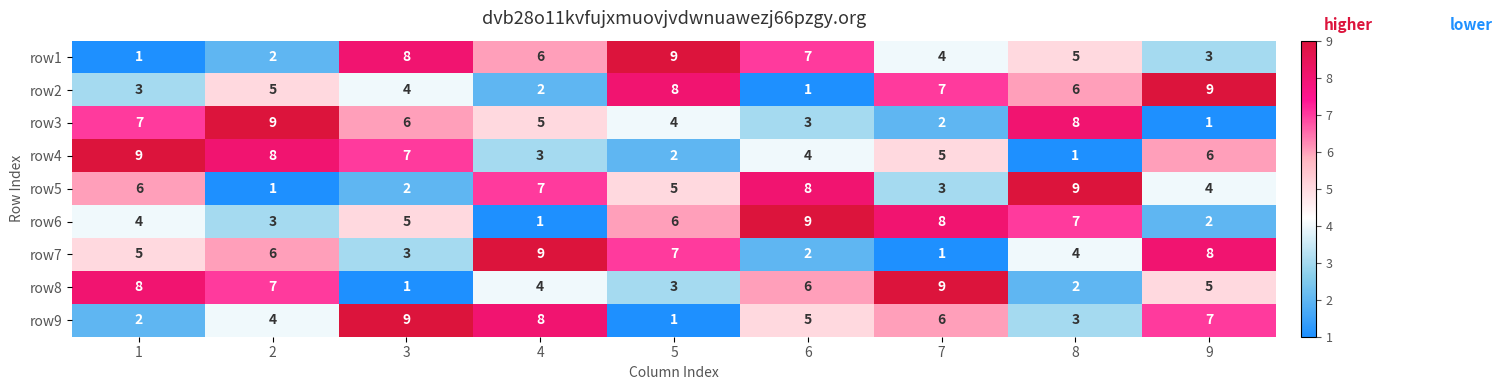

Rank the series at 6 from highest to lowest value.

row6, row5, row1, row8, row9, row4, row3, row7, row2